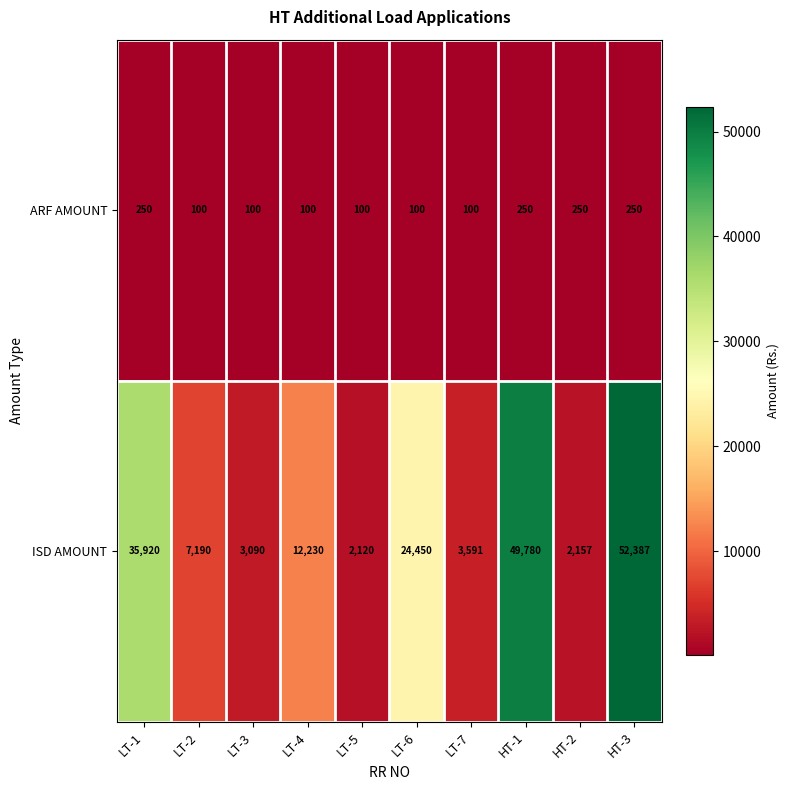

What is the maximum value shown in the chart?

52387